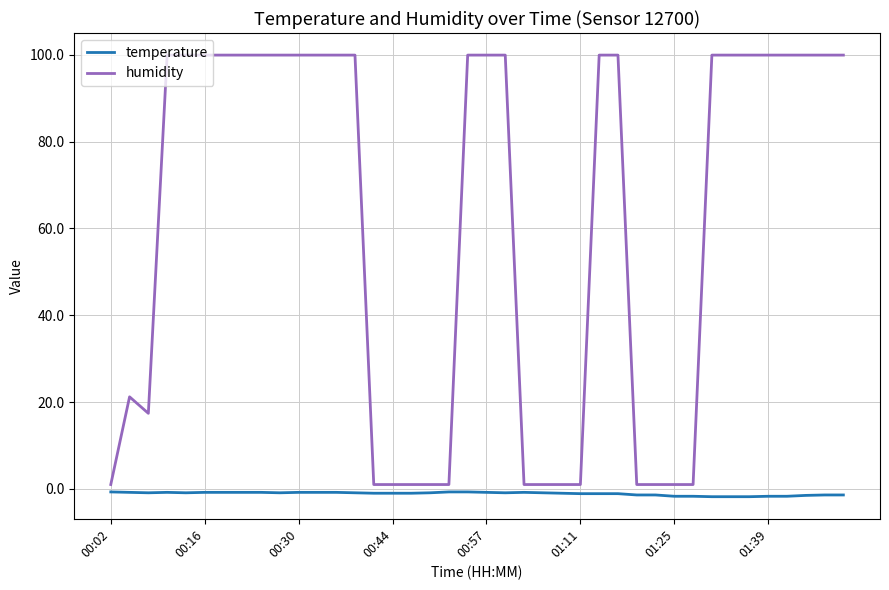

List the series in order of their overall mean, lowest first.

temperature, humidity